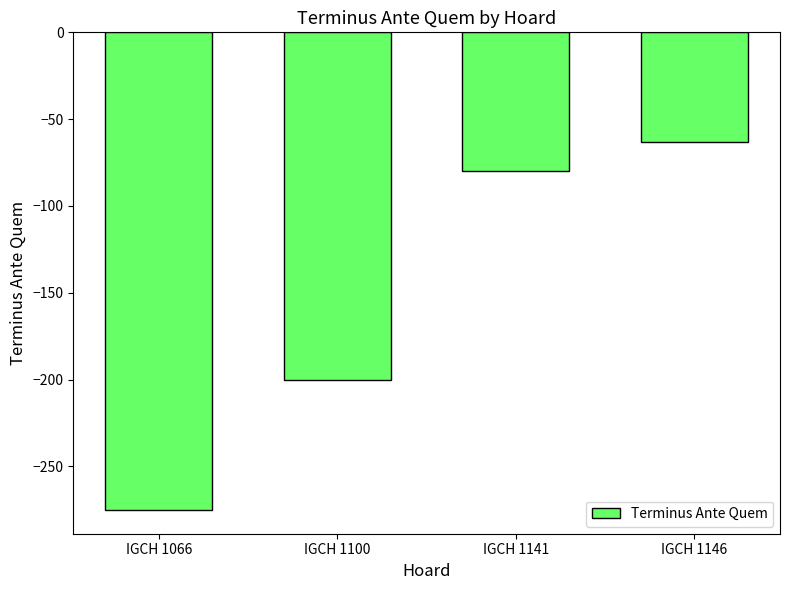

What is the smallest value displayed?

-275